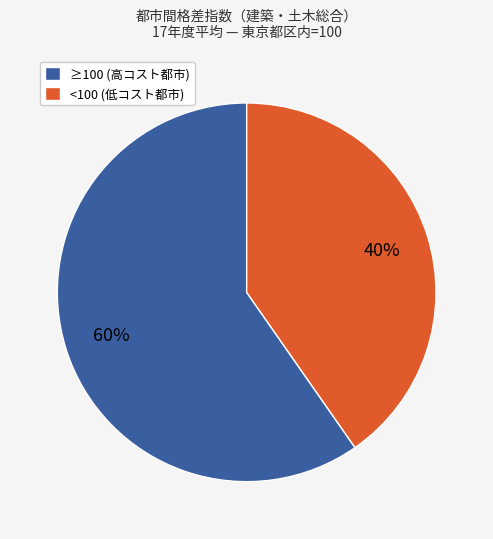

The ≥100 (高コスト都市) slice represents 50% of the pie. True or false?

False